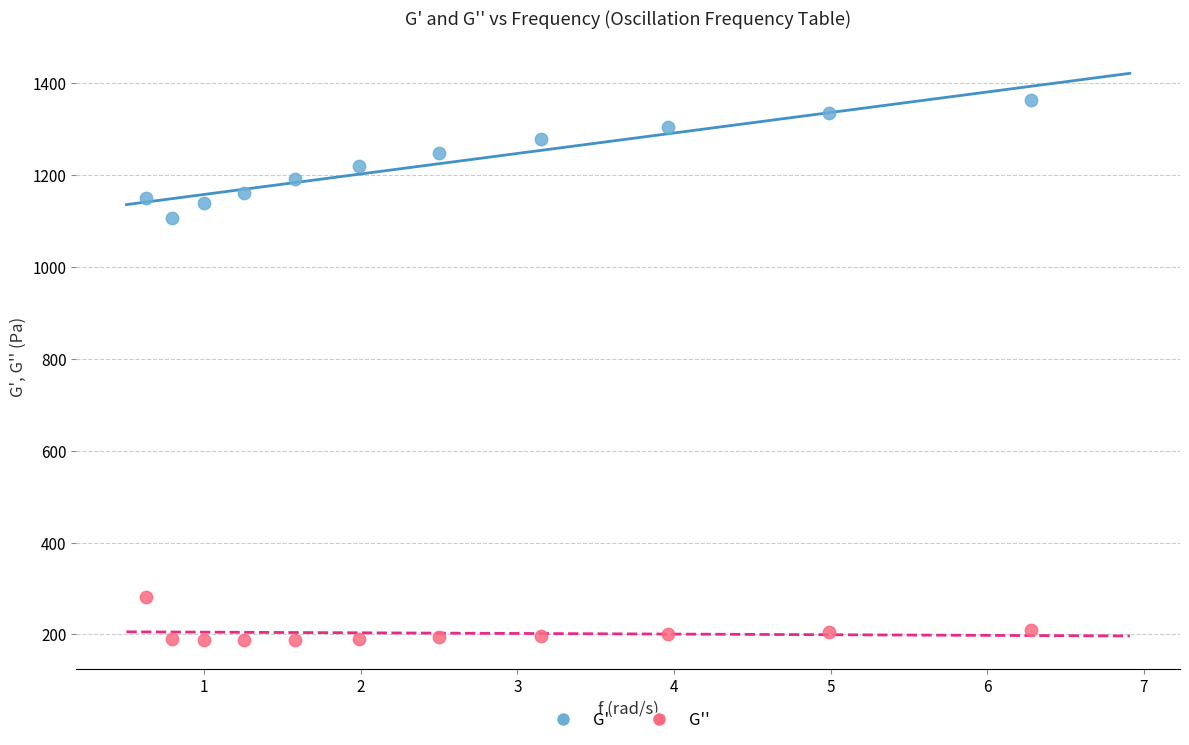

Across all series, what Y value is closest to 775?

1107.0